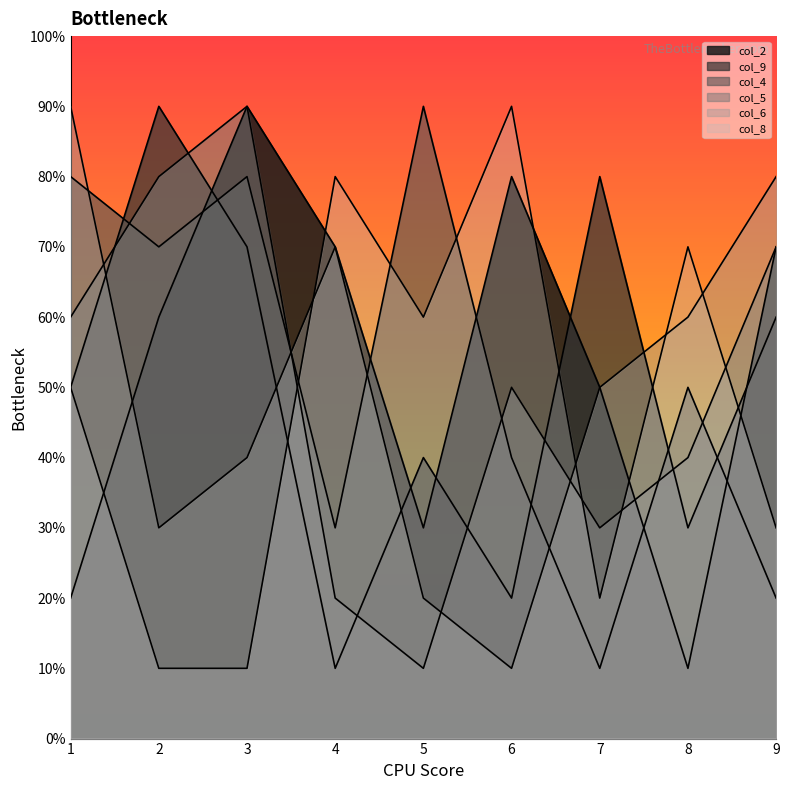

Which series has the largest range (max minus min)?

col_2